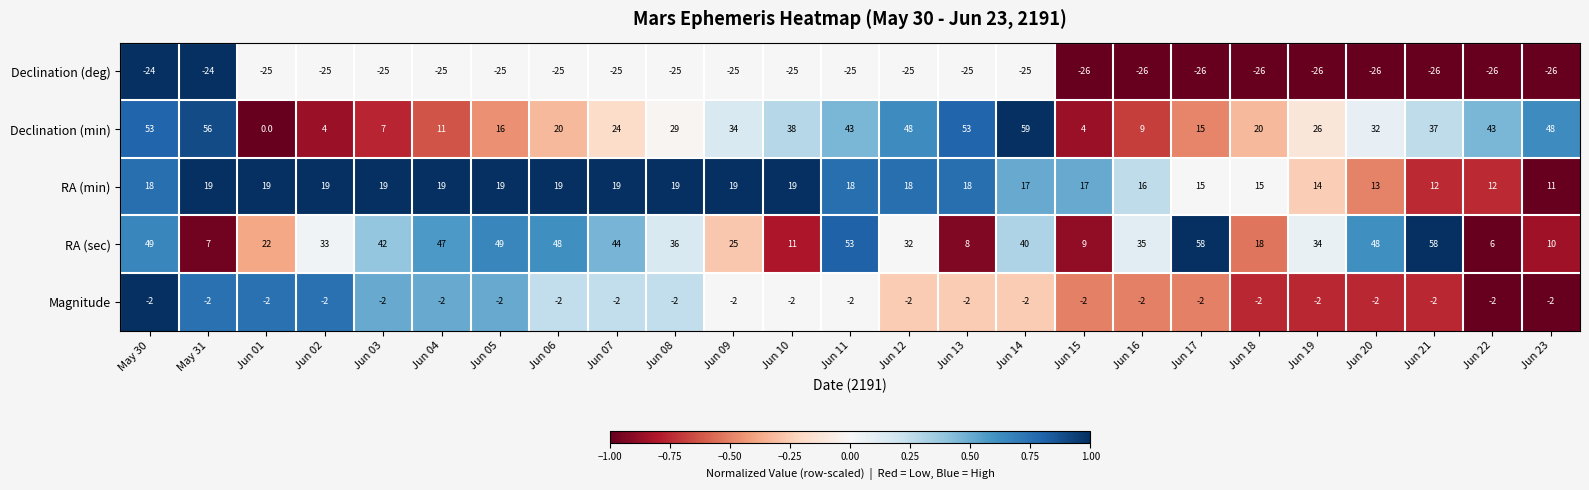

List the series in order of their peak value, highest first.

Declination (min), RA (sec), RA (min), Magnitude, Declination (deg)